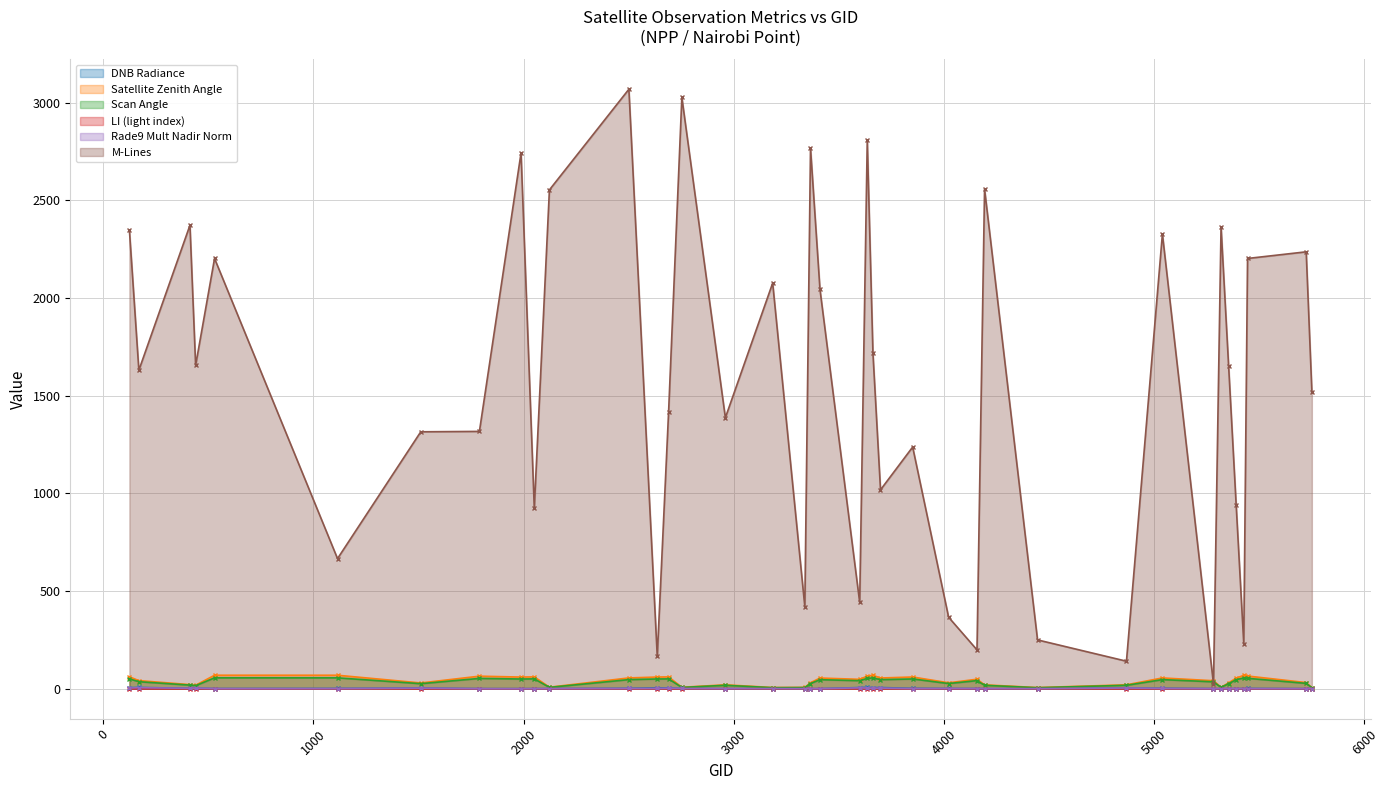

What is the difference between the maximum and minimum values in the dnbrad series?

7.1